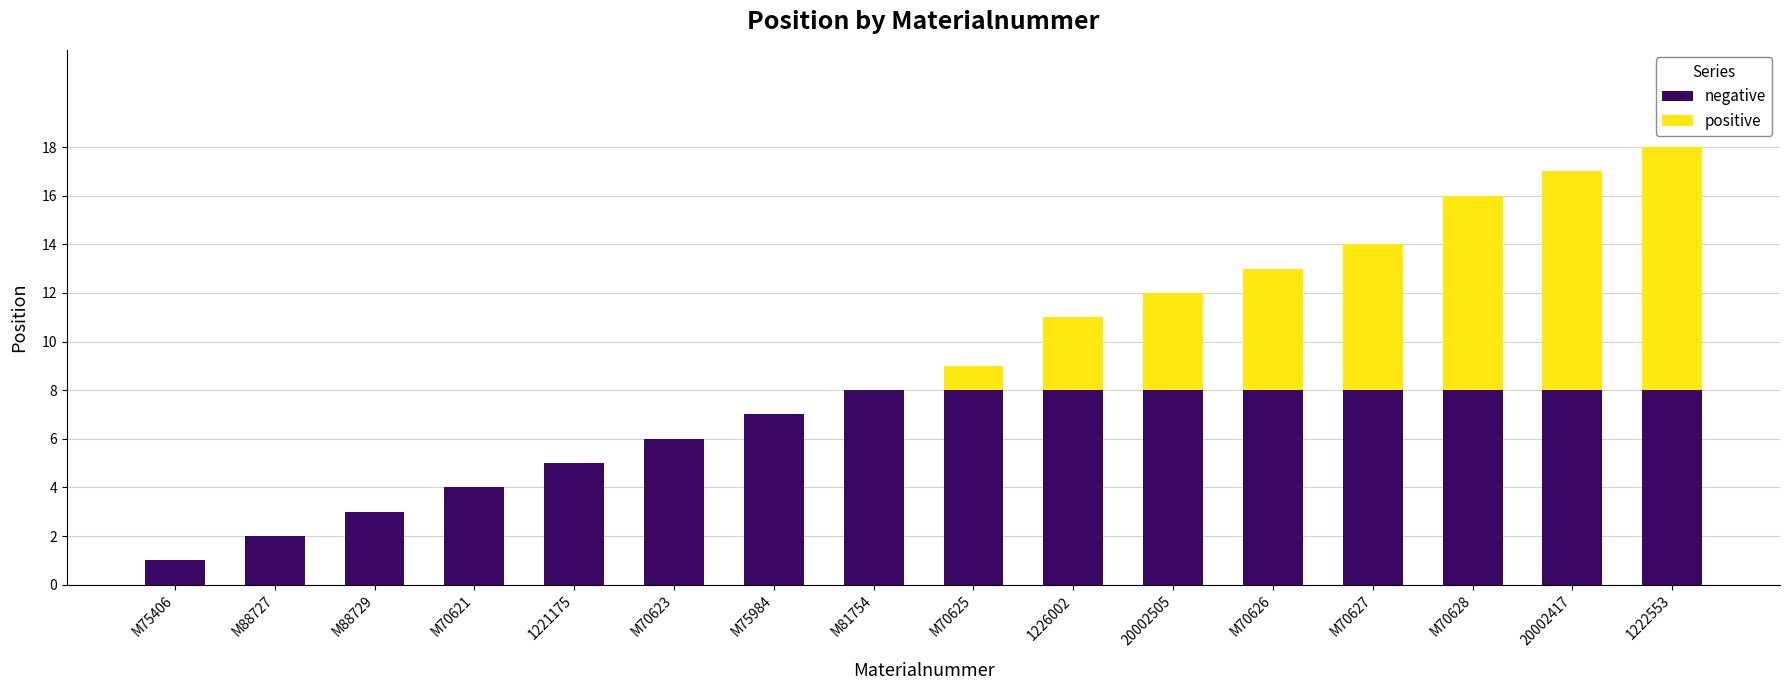

What is the total value across all series at M70628?

16